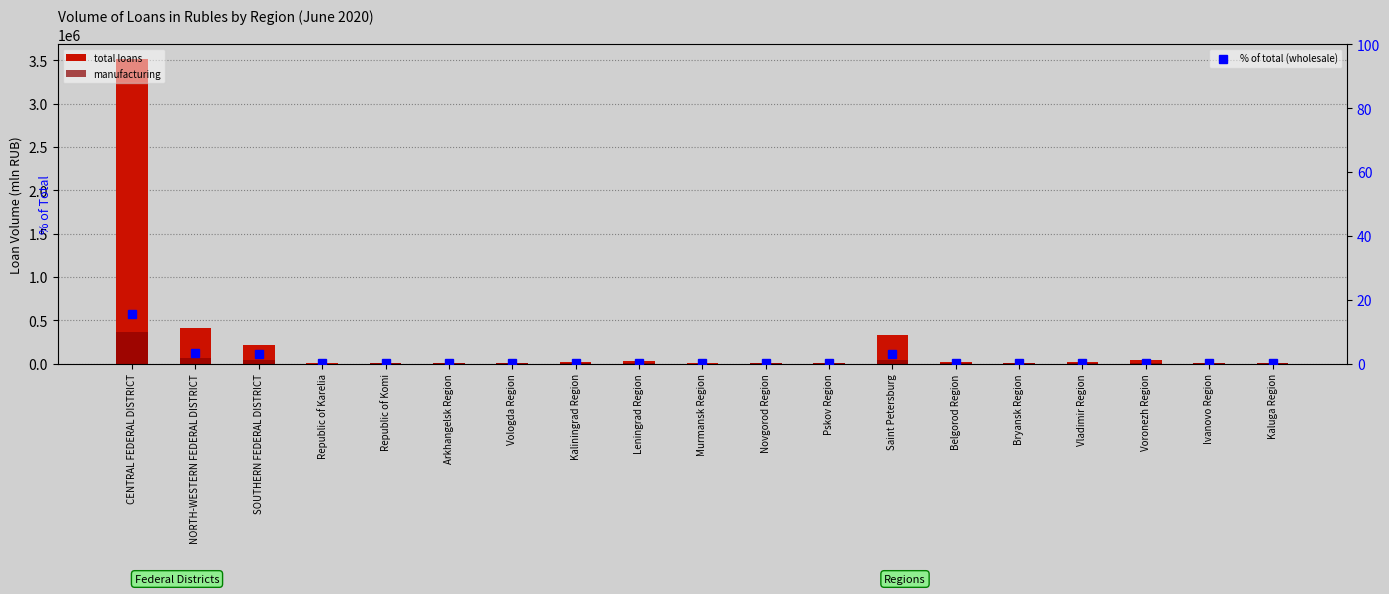

What is the average value of the % of total (wholesale) series?

1.3